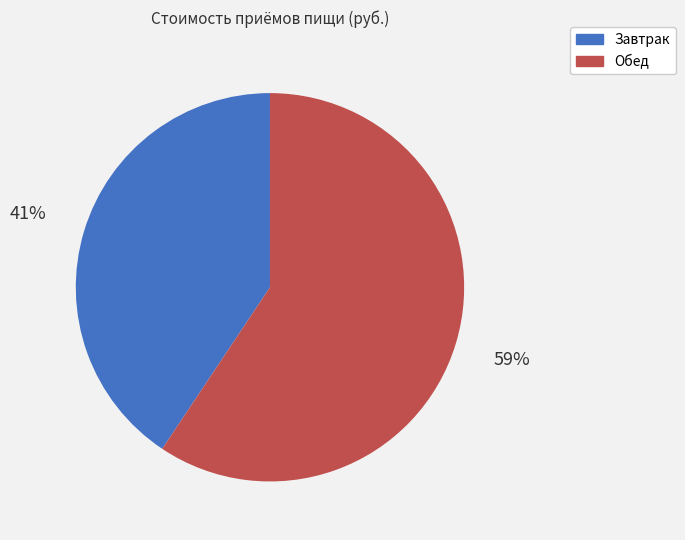

Count the number of slices in the pie.

2